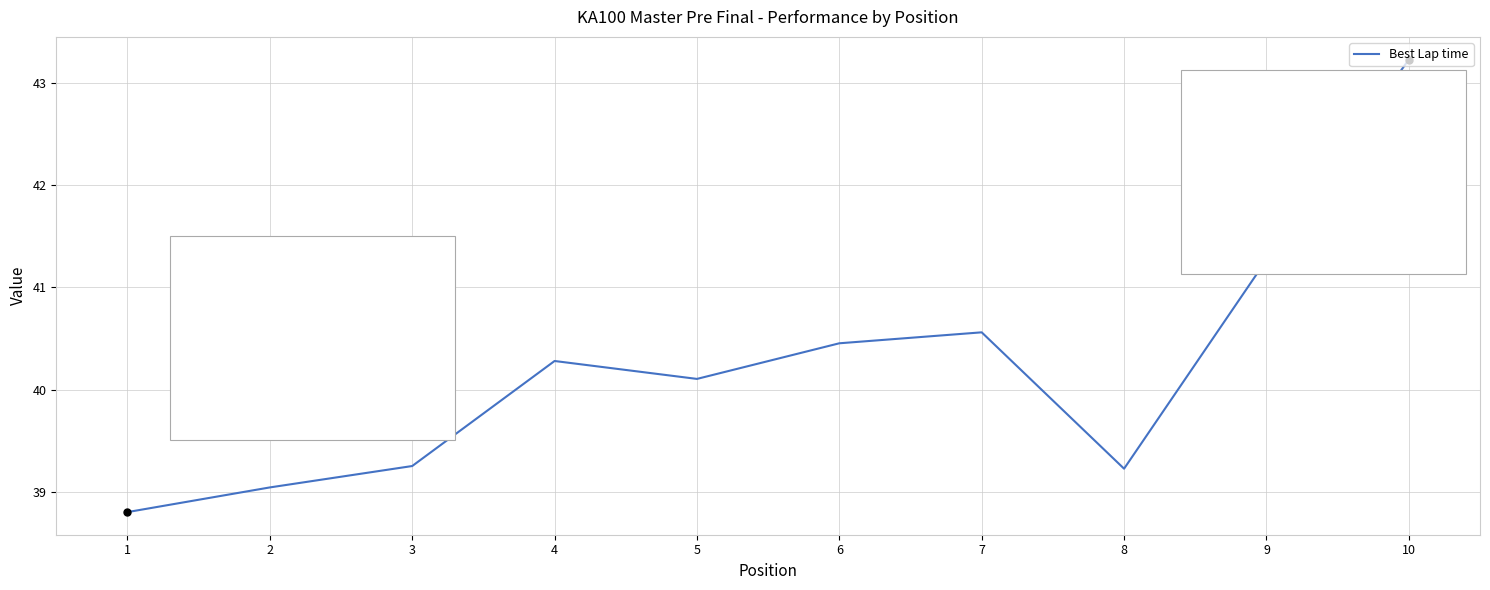

Which category has the highest value across all series?

10